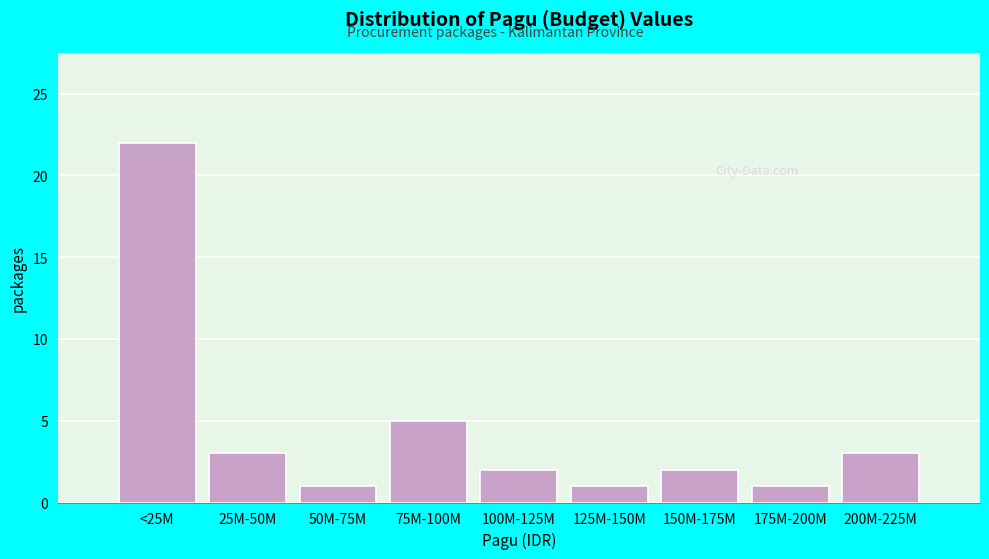

Reading left to right, transcribe all the data shown in this chart.

<25M=22	25M-50M=3	50M-75M=1	75M-100M=5	100M-125M=2	125M-150M=1	150M-175M=2	175M-200M=1	200M-225M=3